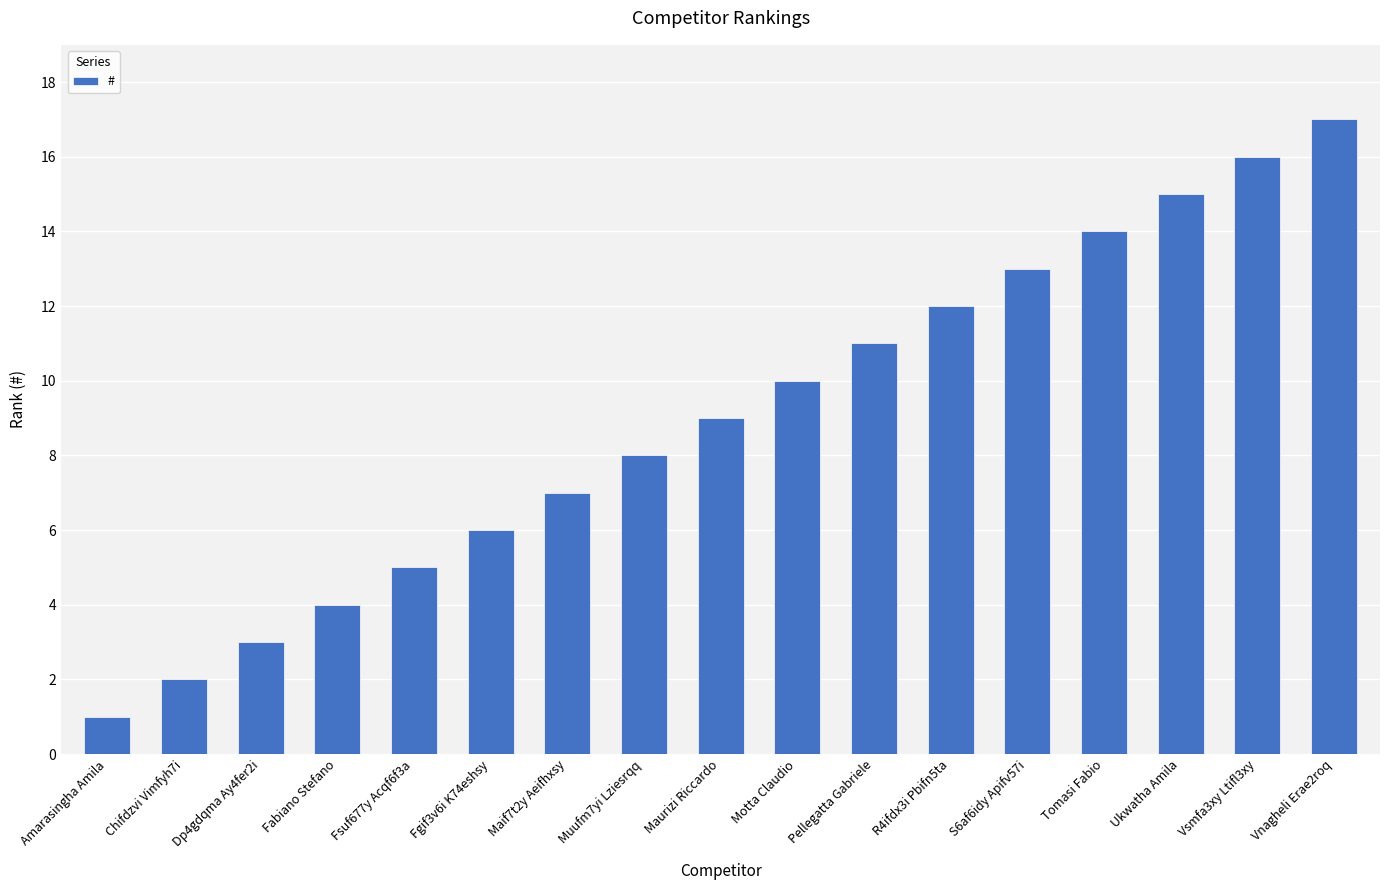

What is the value of the 10th bar from the left?

10